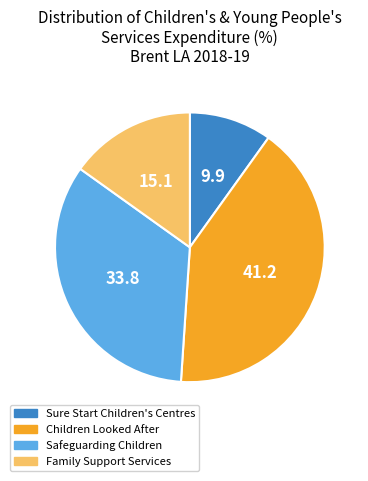

What is the smallest slice in the pie chart?

Sure Start Children's Centres